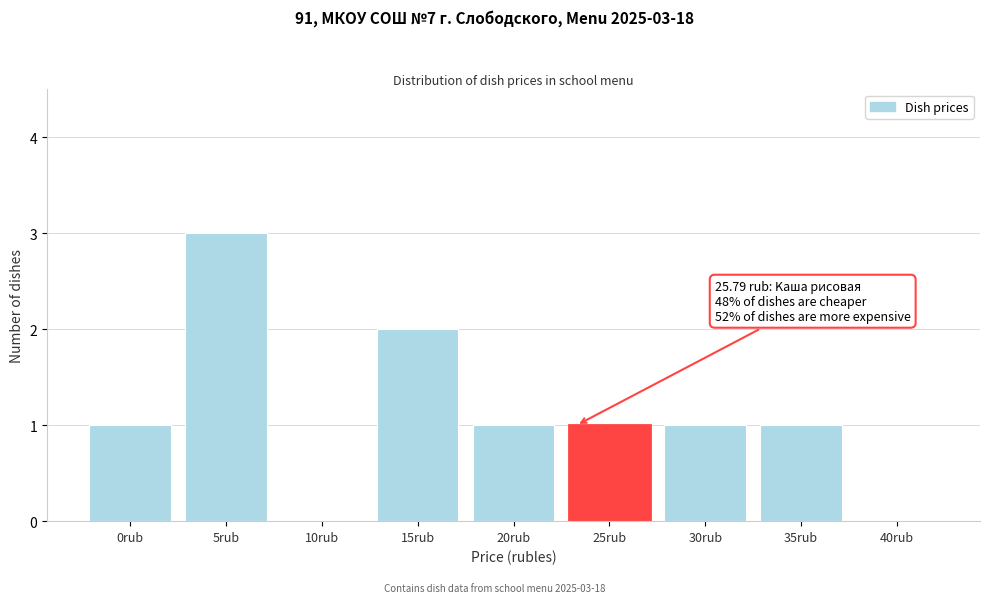

Reading left to right, extract all data points from this chart.

0rub=1	5rub=3	10rub=0	15rub=2	20rub=1	25rub=1	30rub=1	35rub=1	40rub=0